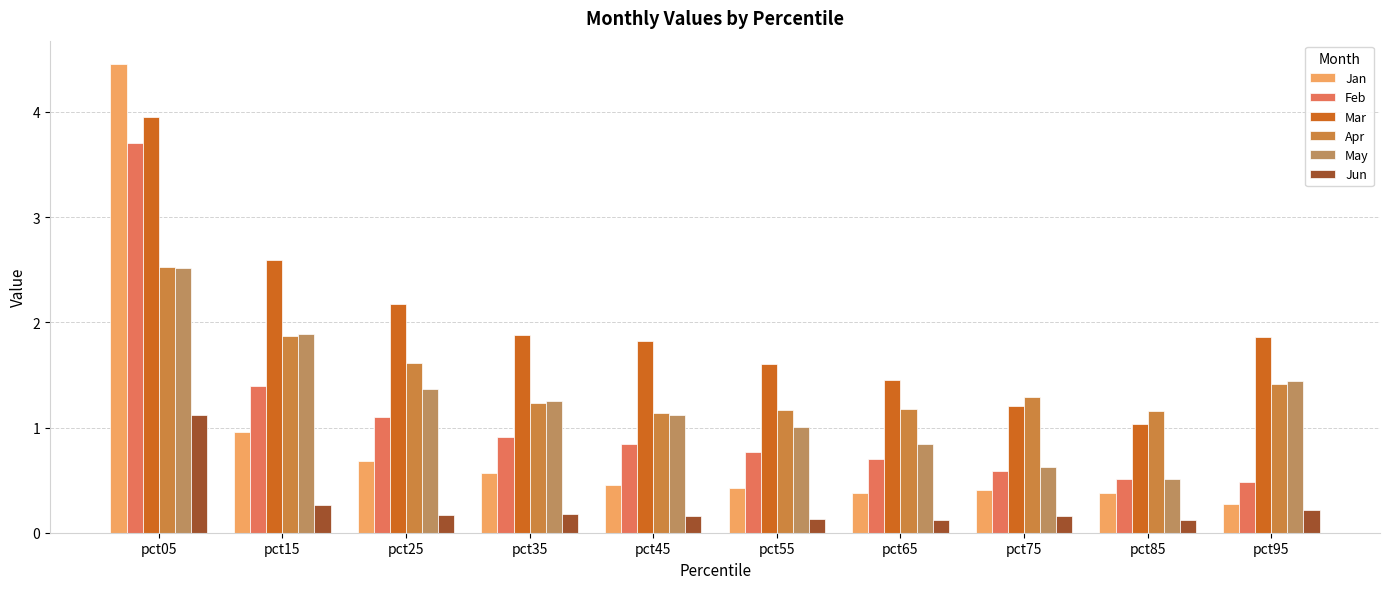

Which series changed the most between pct25 and pct85?

Mar